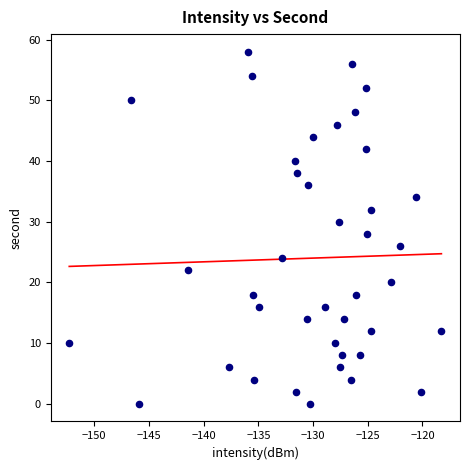

What is the range of Y values (max minus min)?

58